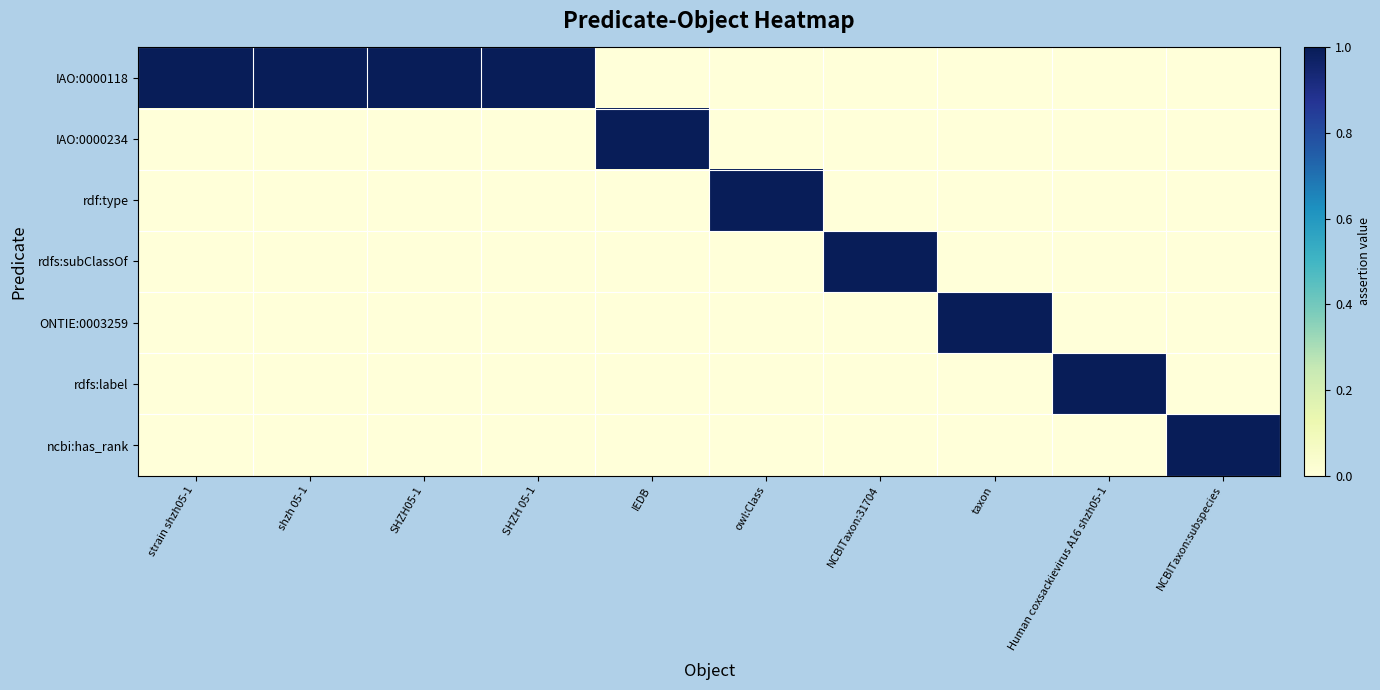

List the series in order of their peak value, lowest first.

IAO:0000118, IAO:0000234, rdf:type, rdfs:subClassOf, ONTIE:0003259, rdfs:label, ncbi:has_rank